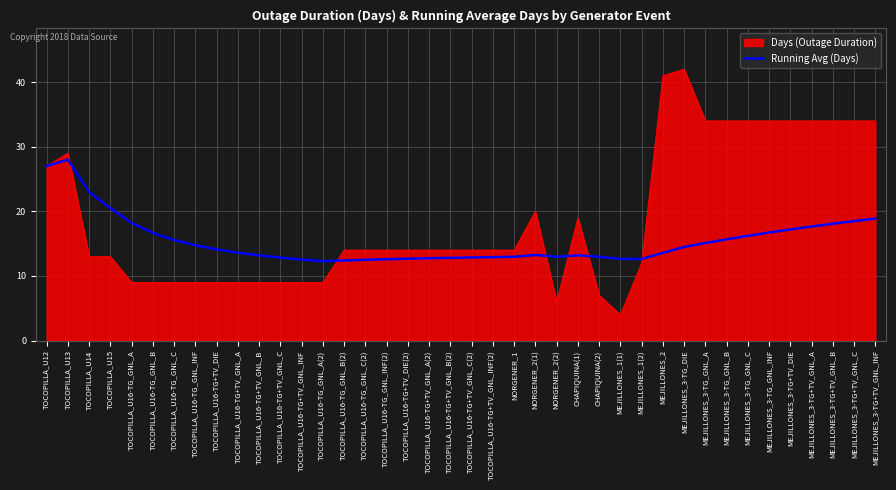

Does the chart have visible grid lines?

Yes